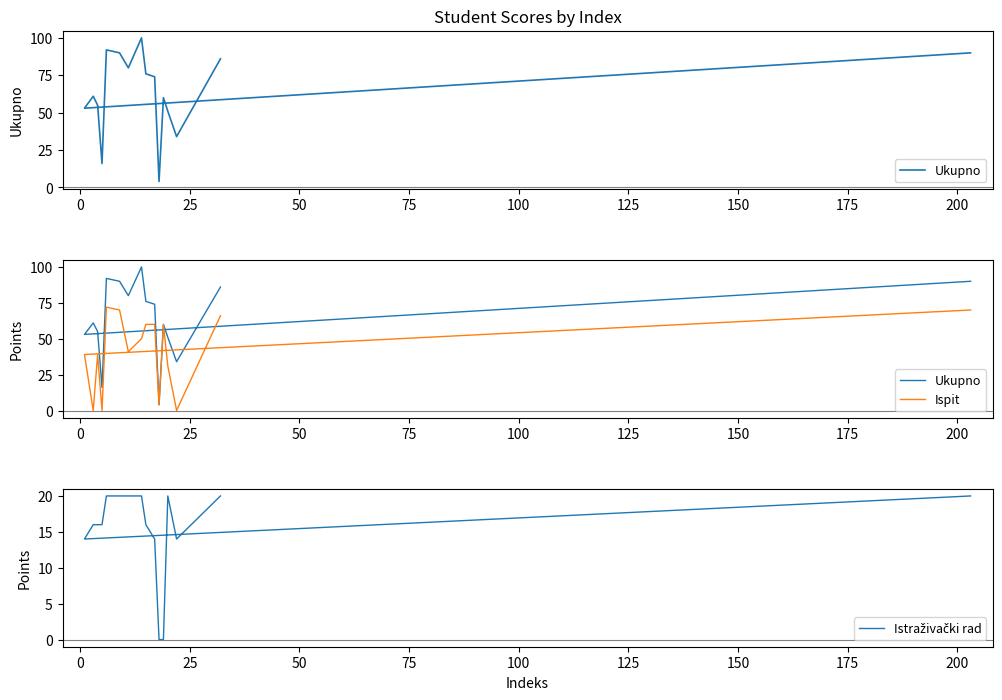

What is the average value of the Ukupno series?

64